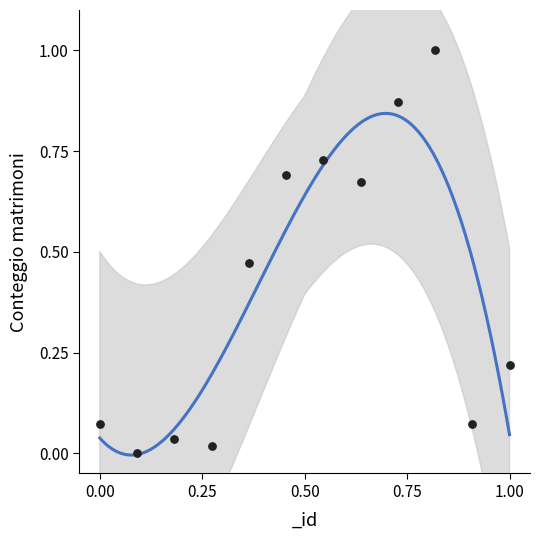

What is the range of Y values (max minus min)?

1.0